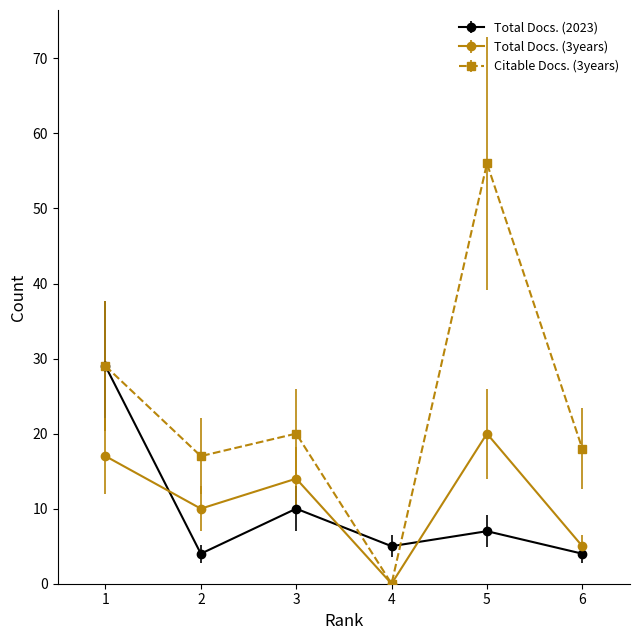

True or false: Citable Docs. (3years) and Total Docs. (2023) intersect in this chart.

True